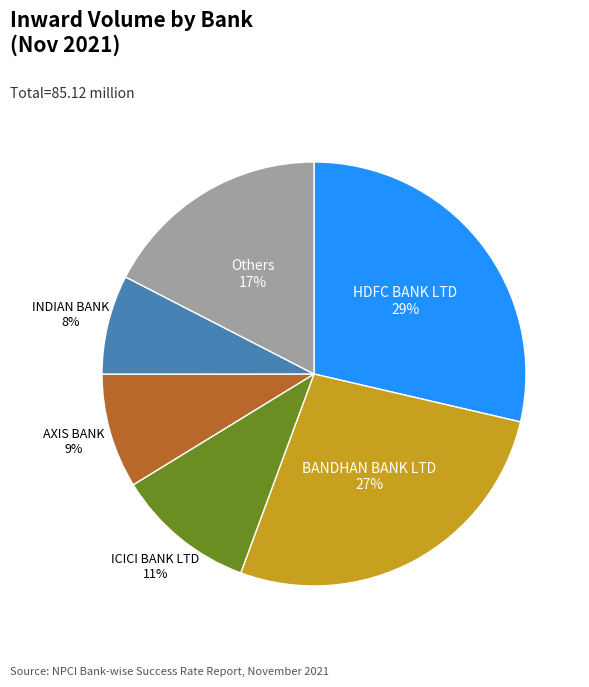

To the nearest percent, what is the difference between the largest and smallest slice percentages?

21%